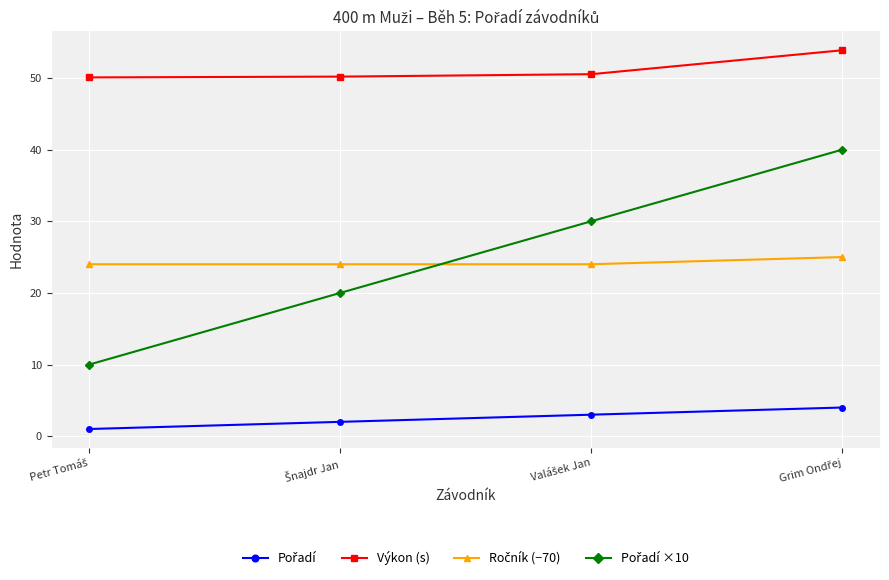

What is the minimum value for Výkon (s)?

50.1